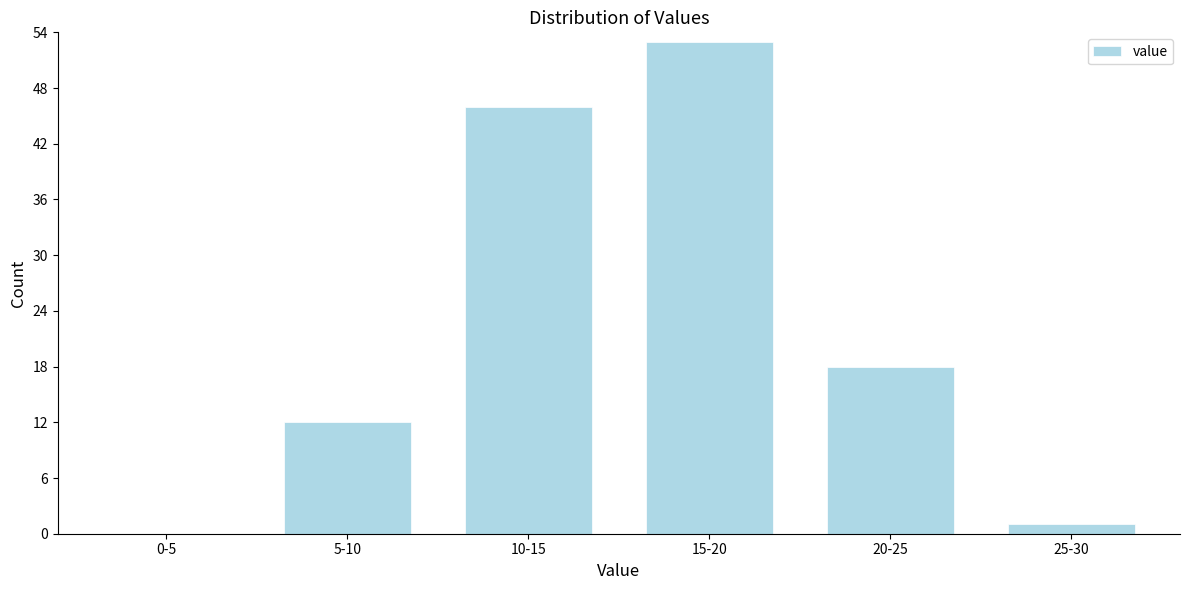

Reading right to left, extract all data points from this chart.

25-30=1	20-25=18	15-20=53	10-15=46	5-10=12	0-5=0